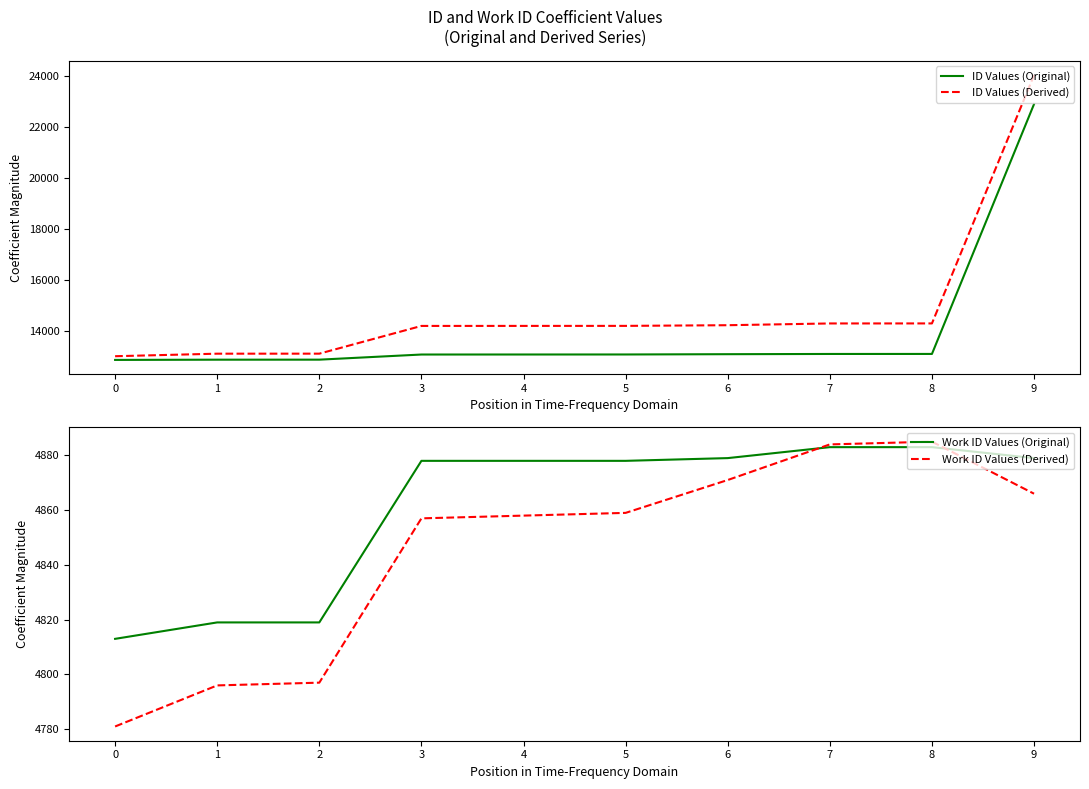

Reading right to left, list all the values displayed in this chart.

ID Values (Original): 22887	13102	13101	13092	13081	13080	13079	12878	12877	12868
ID Values (Derived): 24022	14297	14296	14227	14201	14200	14199	13113	13112	13013
Work ID Values (Original): 4879	4883	4883	4879	4878	4878	4878	4819	4819	4813
Work ID Values (Derived): 4866	4885	4884	4871	4859	4858	4857	4797	4796	4781